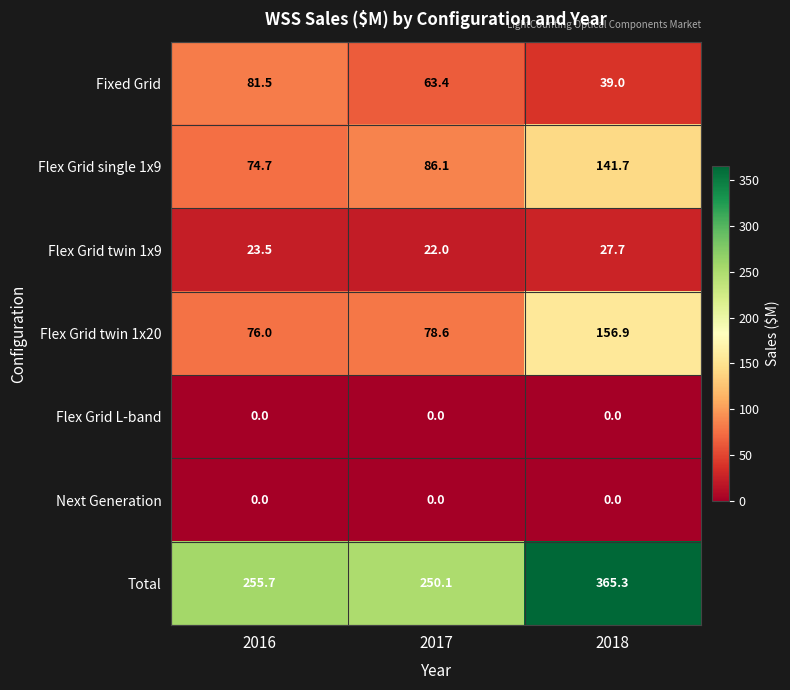

What is the total value across all series at 2016?

511.4